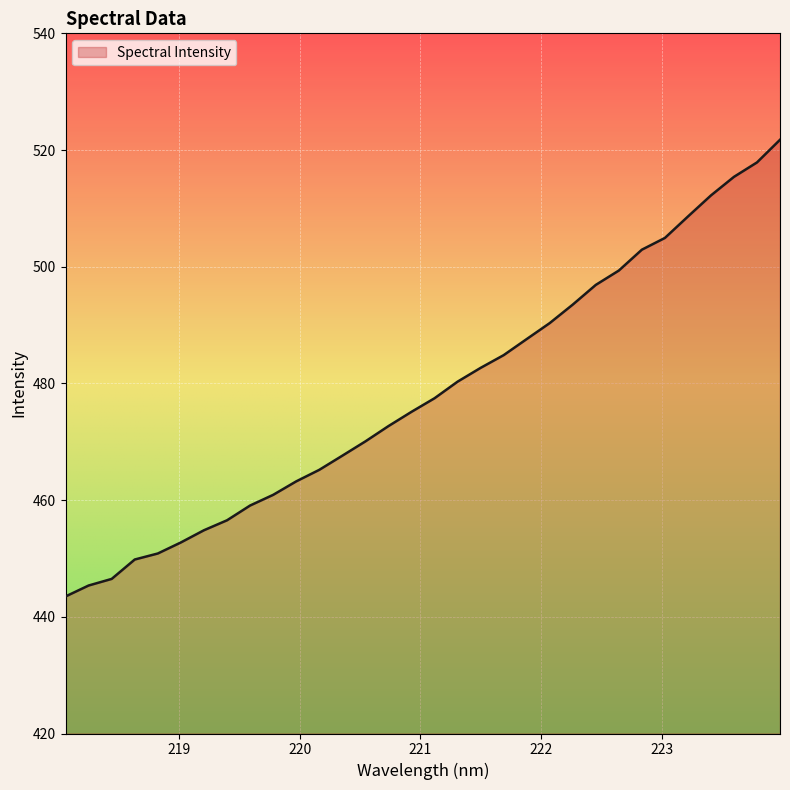

What is the greatest value displayed?

521.8